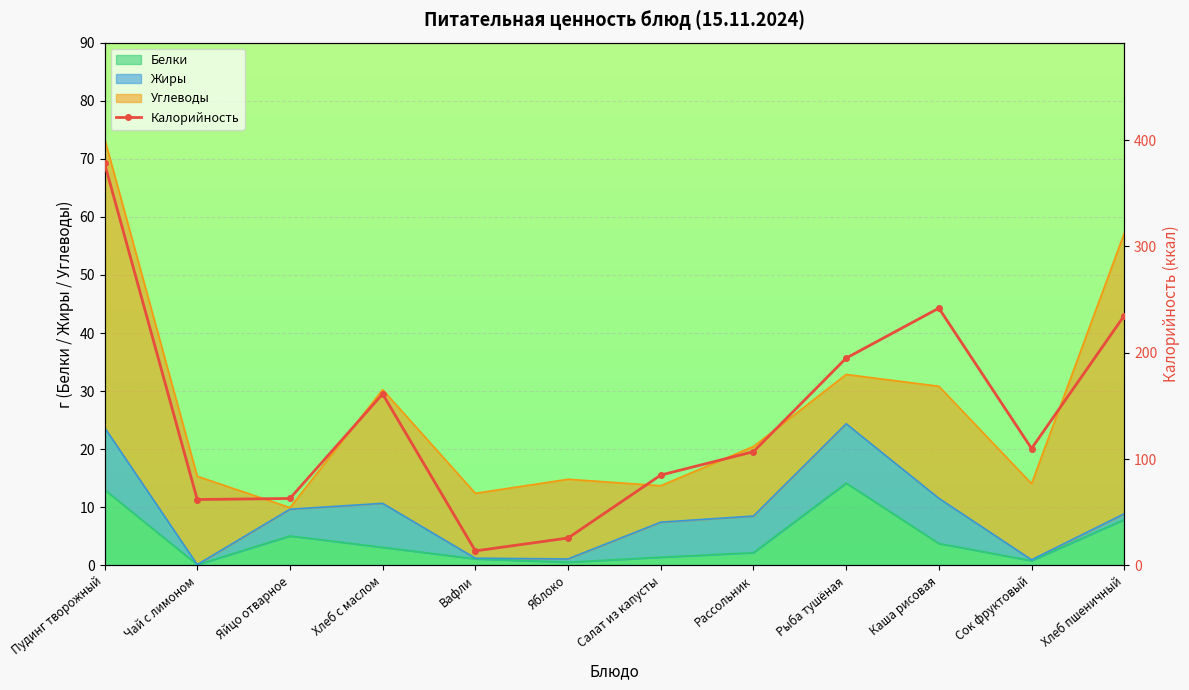

At which label is the value closest to 195?

Рыба тушёная